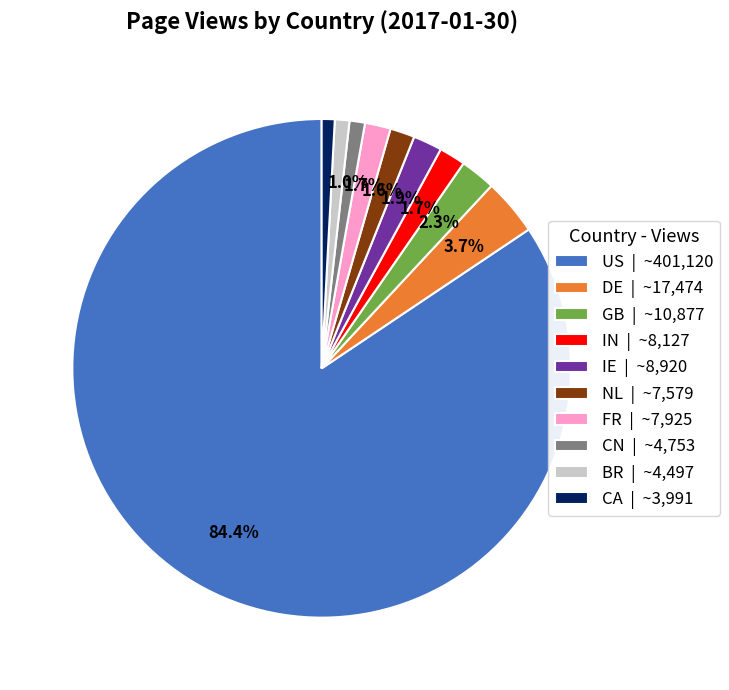

To the nearest percent, what is the difference between the FR and US slice percentages?

83%